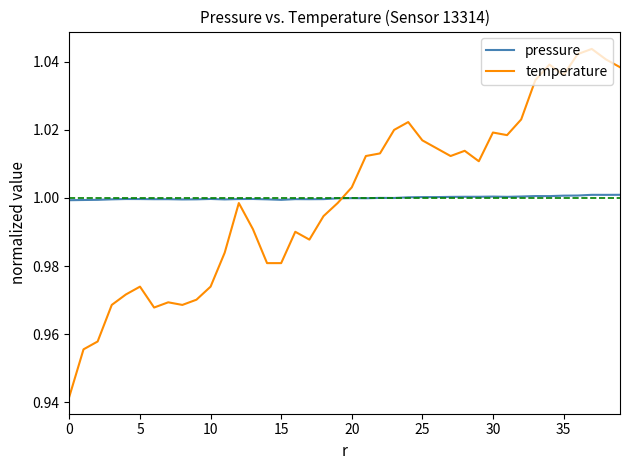

List the series in order of their peak value, lowest first.

pressure, temperature